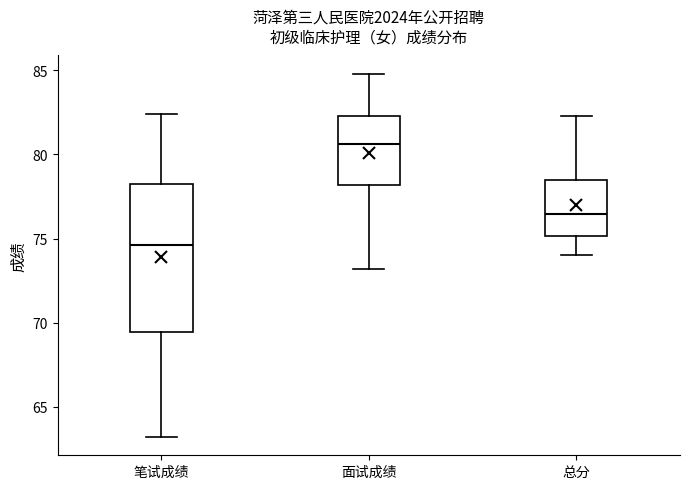

Reading left to right, read every box against the y-axis: the position of its median line, the range the box covers, and the ends of its whiskers. The values are not printed on the chart, so give them approximately, as read against the axis.

笔试成绩: median 74.5, box 69.5 to 78.5, whiskers 63.0 to 82.5
面试成绩: median 80.5, box 78.0 to 82.5, whiskers 73.0 to 85.0
总分: median 76.5, box 75.0 to 78.5, whiskers 74.0 to 82.5